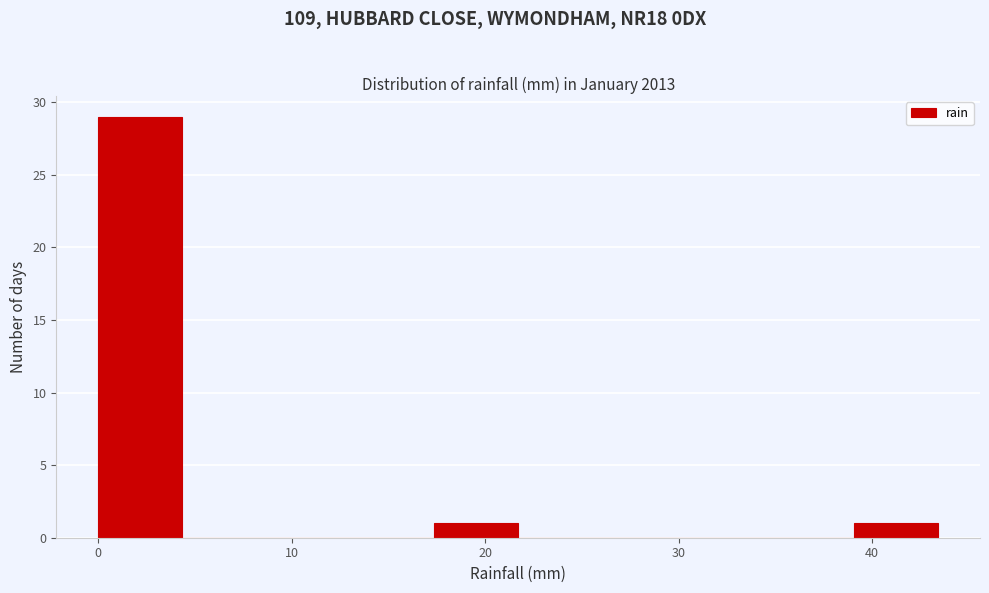

Reading left to right, list every bar in this chart as the range it spans on the x-axis followed by its height. Neither the bar edges nor the heights are printed on the chart, so give them approximately, as read against the axes.

0 to 4: 29
4 to 9: 0
9 to 13: 0
13 to 17: 0
17 to 22: 1
22 to 26: 0
26 to 30: 0
30 to 35: 0
35 to 39: 0
39 to 43: 1